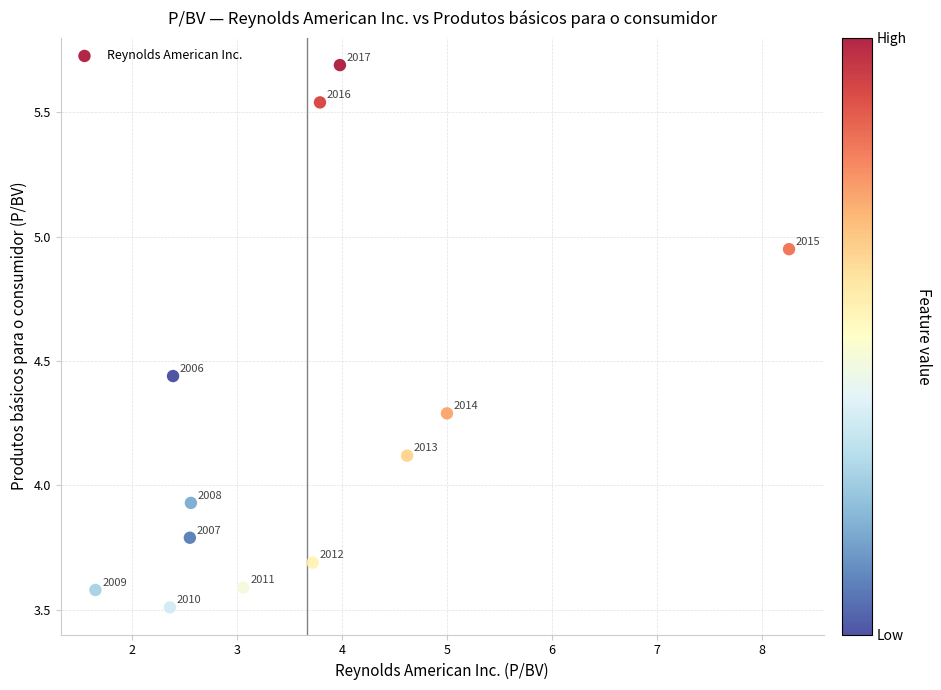

What is the range of Y values (max minus min)?

2.2